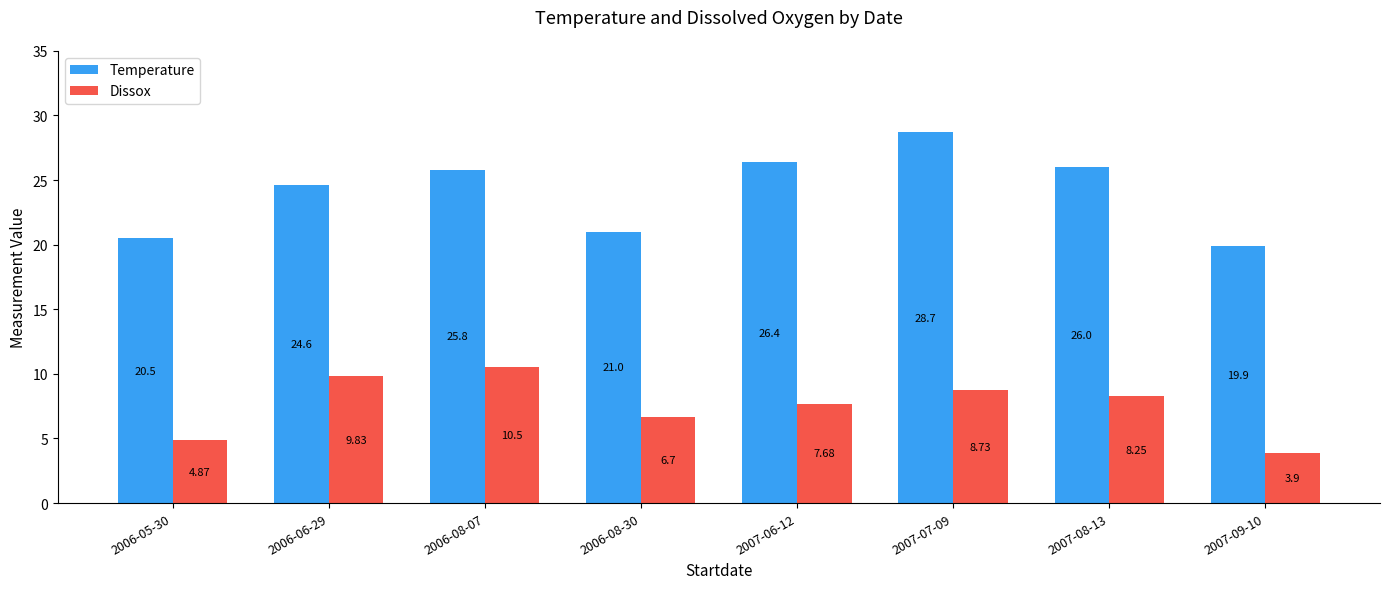

Is the value of Dissox at 2006-06-29 greater than the value of Temperature at 2006-08-30?

No